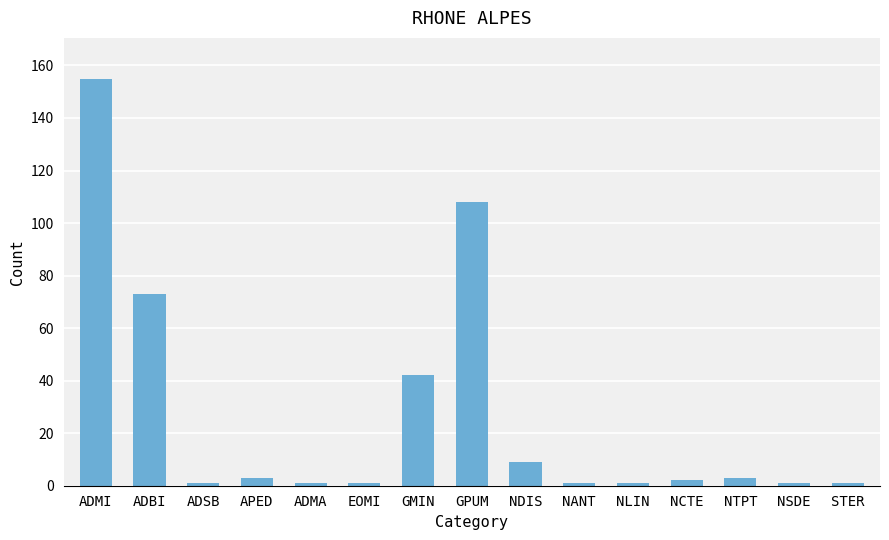

How many bars are there in total?

15